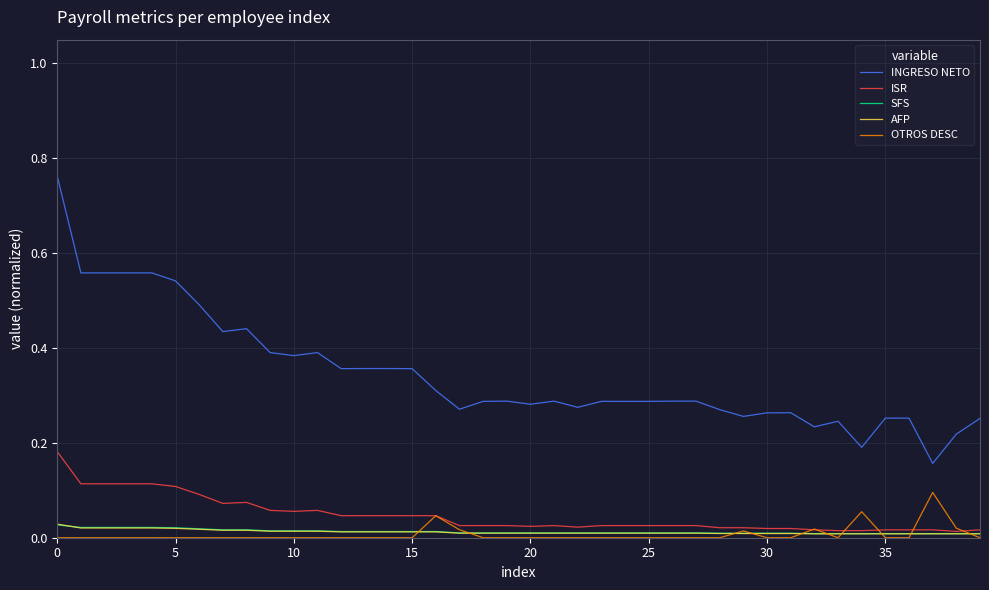

True or false: OTROS DESC and INGRESO NETO cross at least once.

False